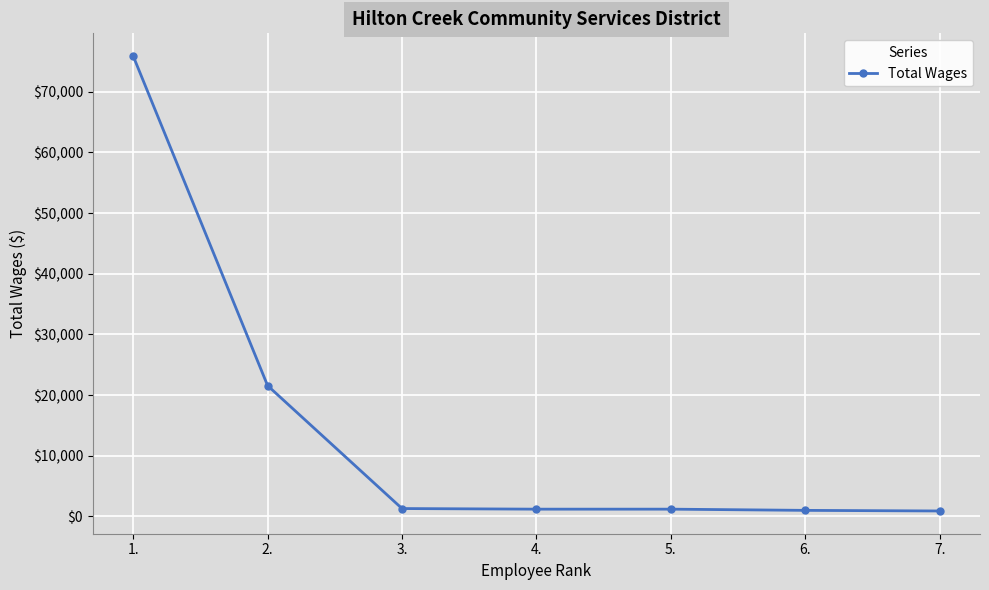

At which category does the chart reach its peak across all series?

1.